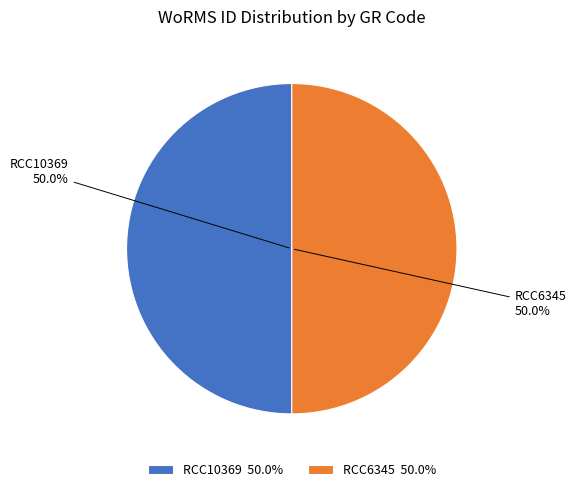

Count the number of slices in the pie.

2